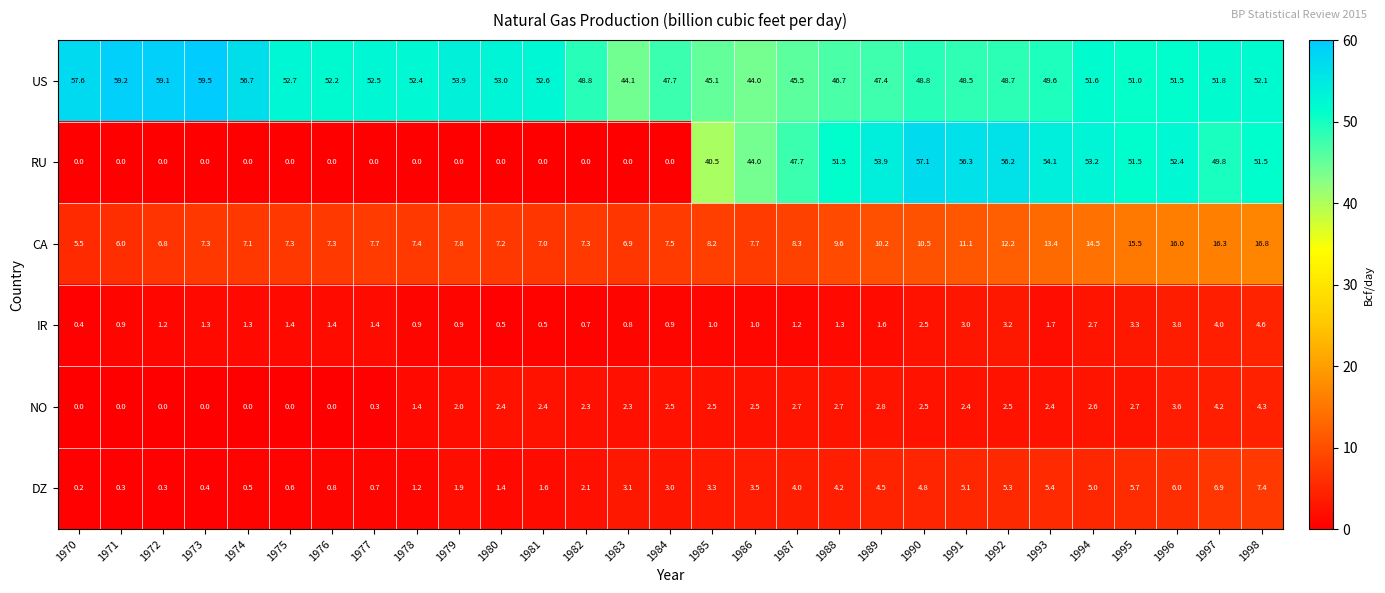

Rank the series by their maximum value, from highest to lowest.

US, RU, CA, DZ, IR, NO